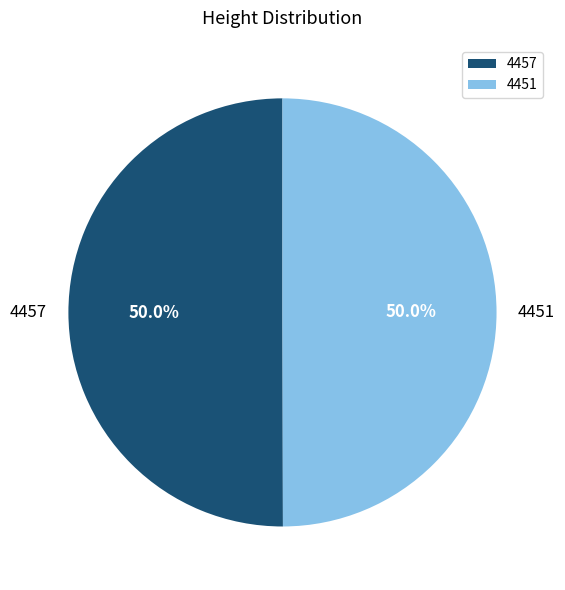

What is the total percentage of 4451 and 4457?

100.0%